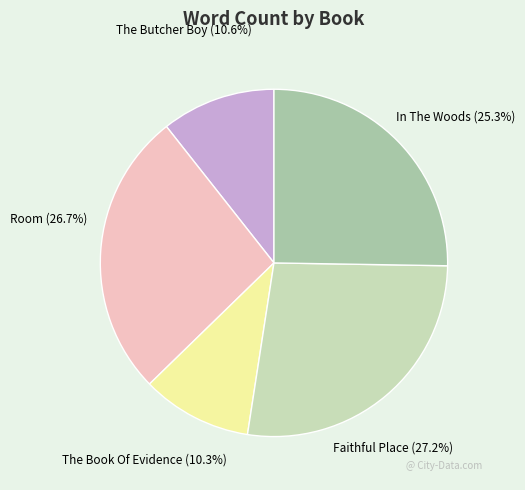

How many segments does this pie chart have?

5